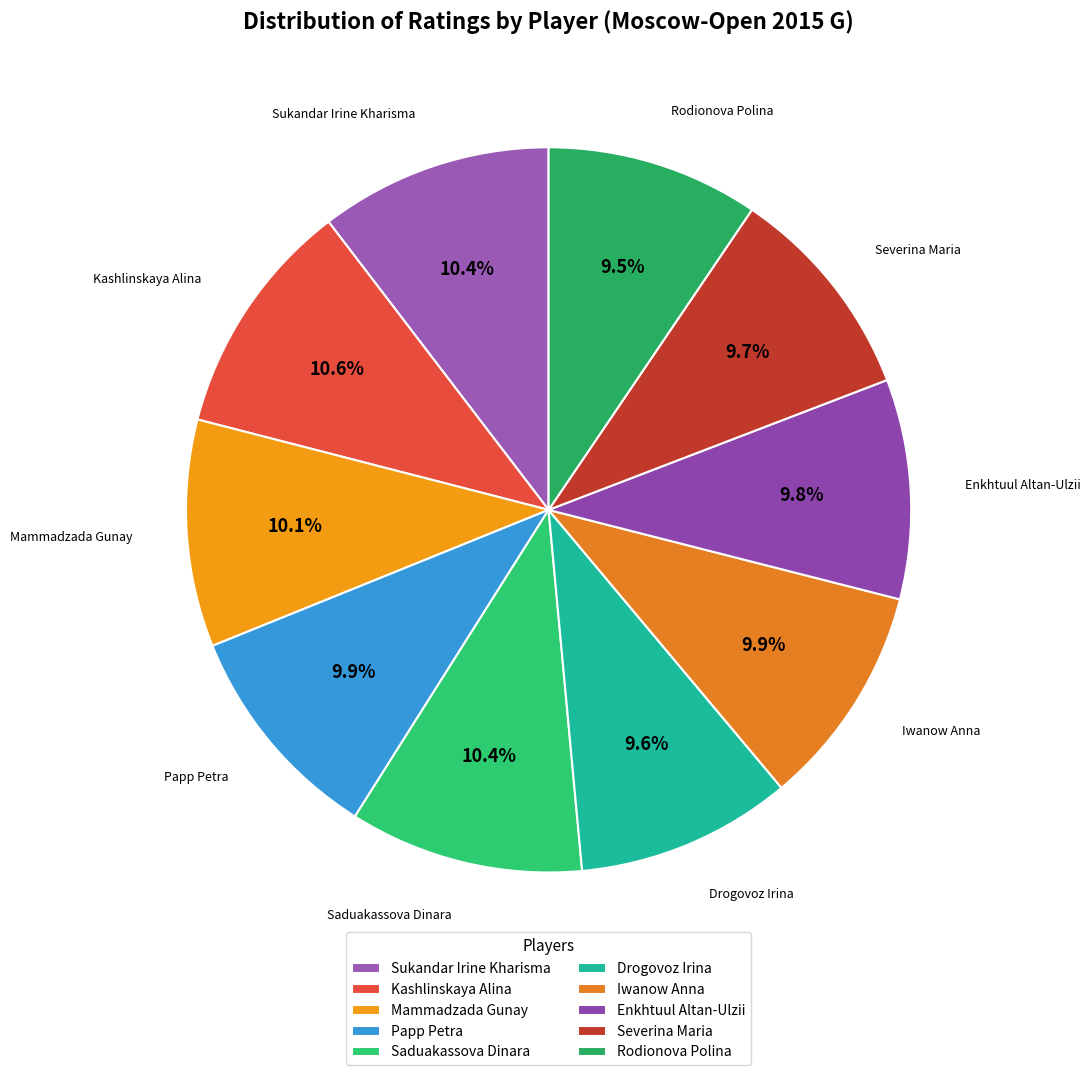

What portion of the pie excludes Enkhtuul Altan-Ulzii?

90.2%